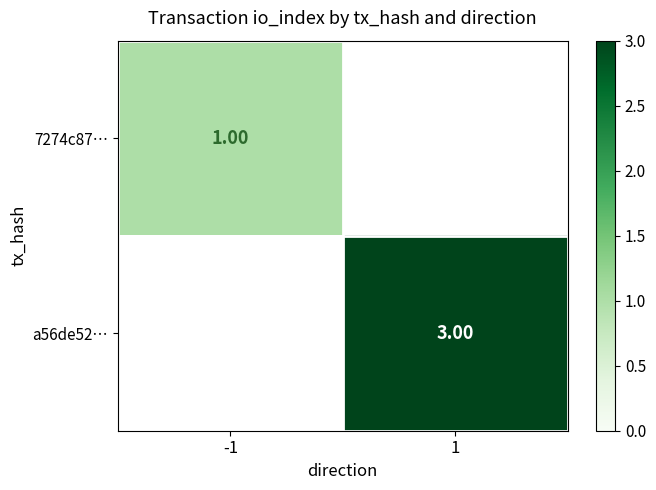

Which category has the lowest value across all series?

-1